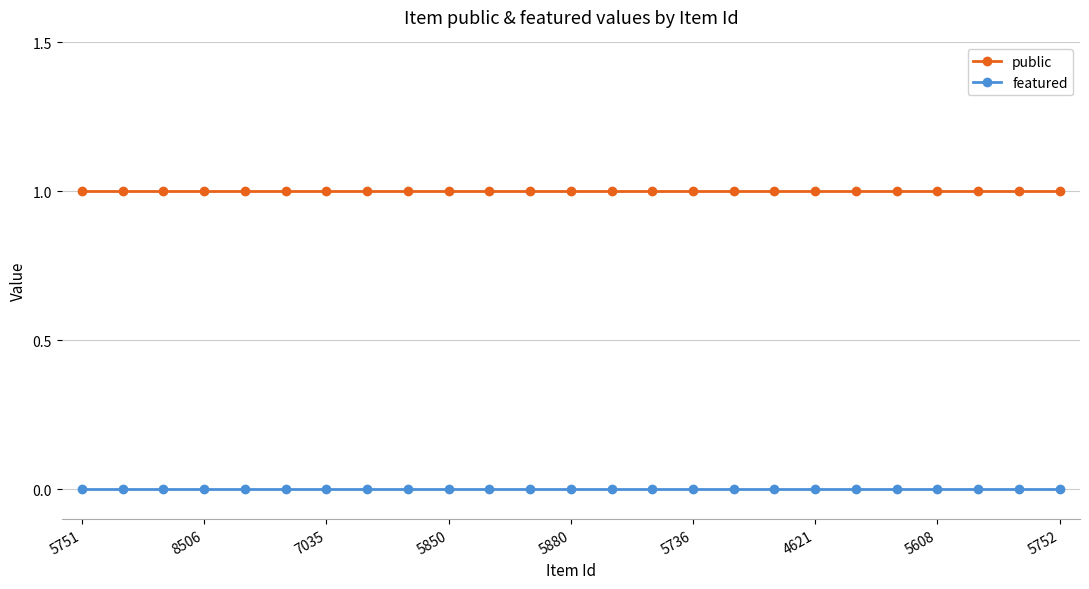

True or false: featured and public cross at least once.

False